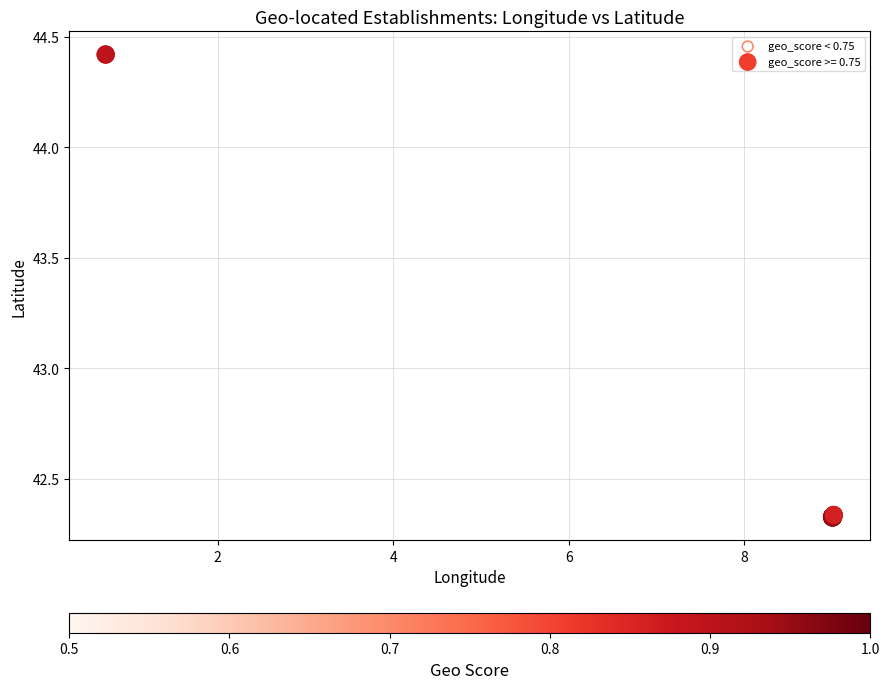

Which series has the widest spread of Y values?

geo_score >= 0.75